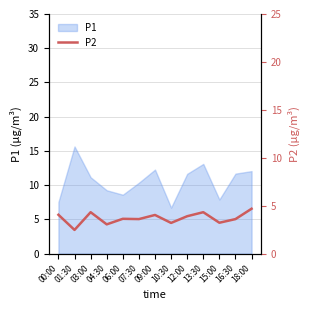

What is the maximum value for P1?

15.7